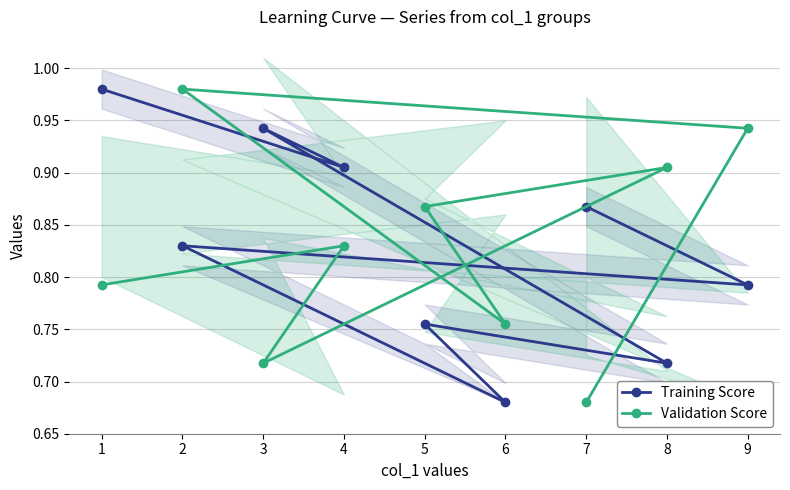

Rank the categories by Validation Score value from highest to lowest.

2, 9, 8, 5, 4, 1, 6, 3, 7